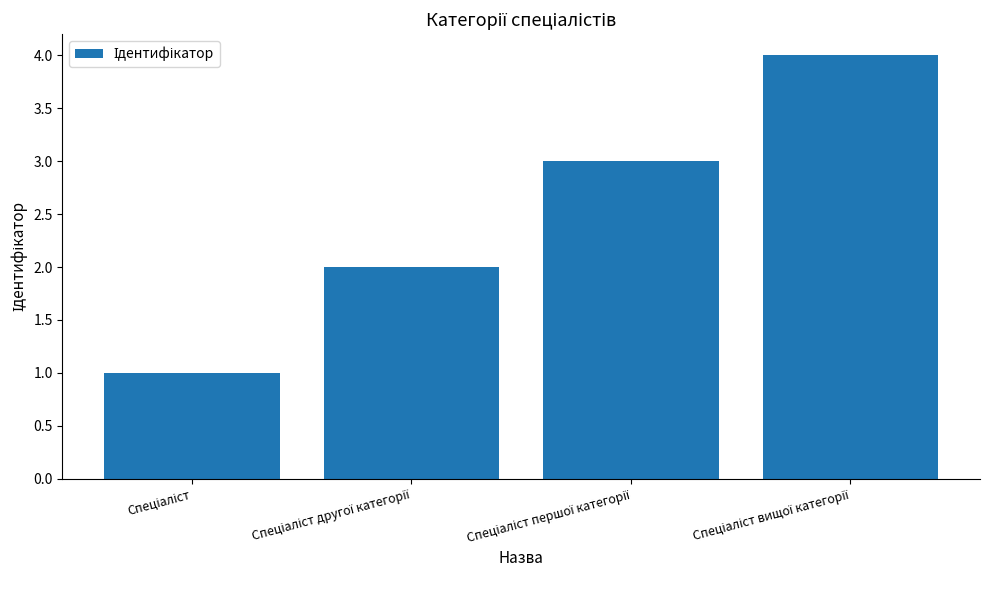

What is the maximum value shown in the chart?

4